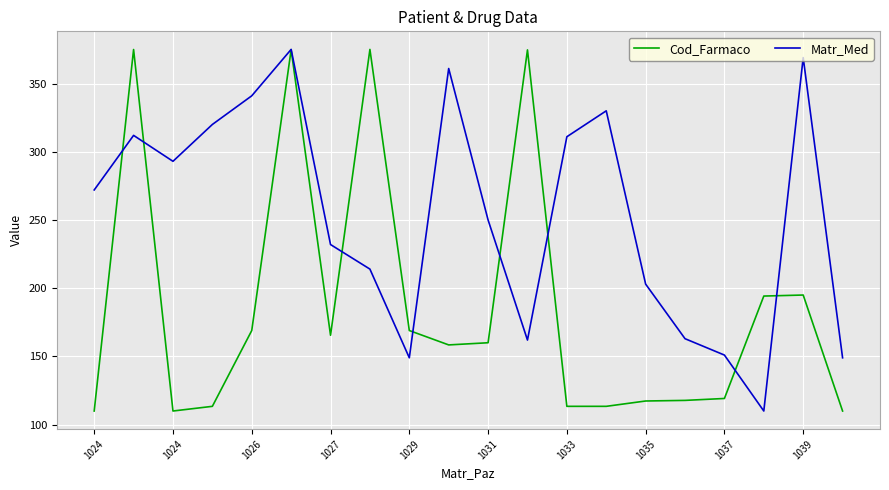

Which series has the largest total across all categories?

Matr_Med